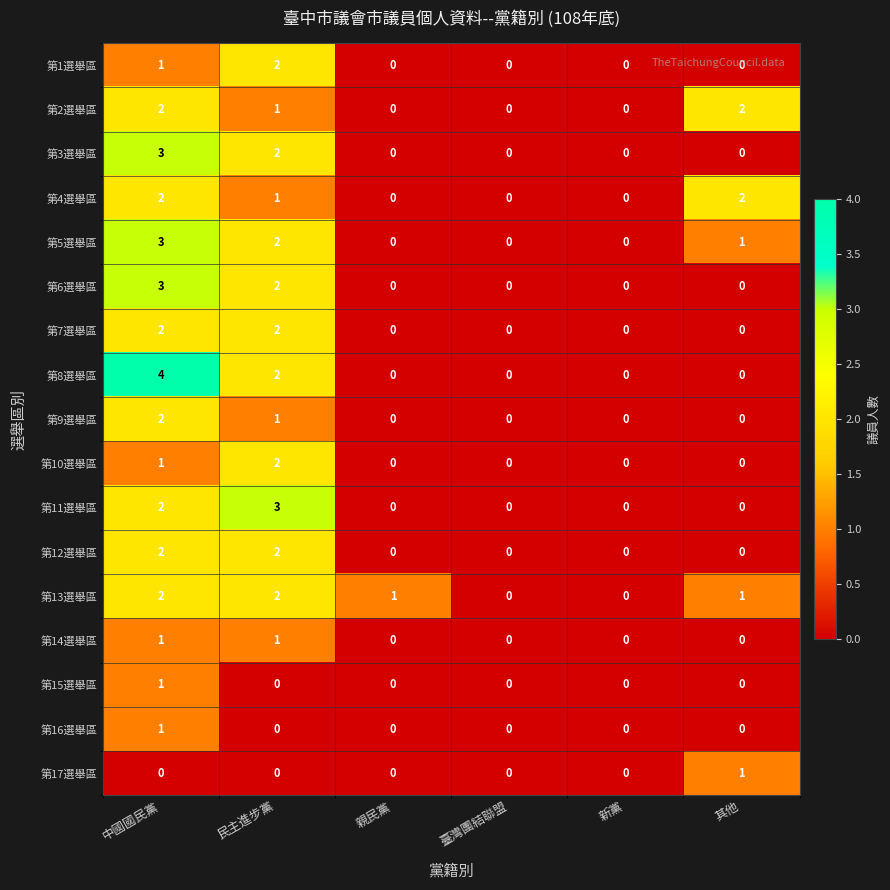

Is the value of 第6選舉區 at 中國國民黨 greater than the value of 第11選舉區 at 中國國民黨?

Yes